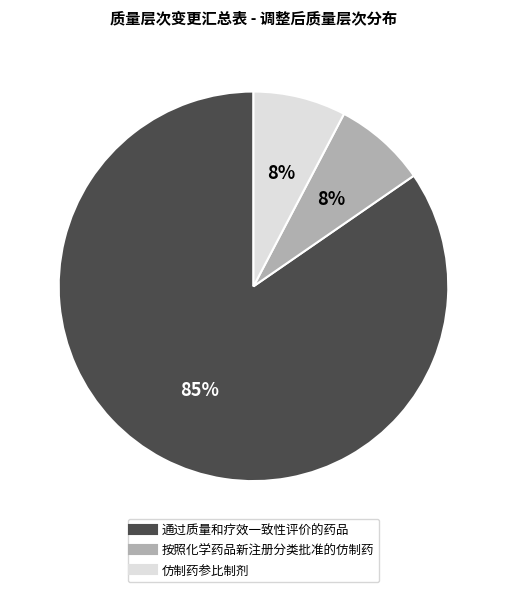

Is the sum of 仿制药参比制剂 and 按照化学药品新注册分类批准的仿制药 greater than half?

No